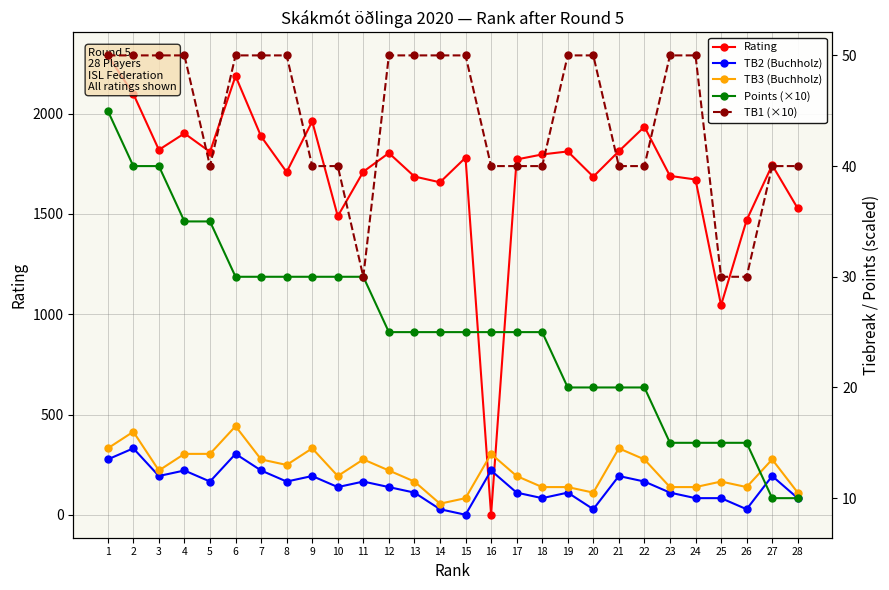

What is the difference between the highest and lowest values at 13?

1676.5